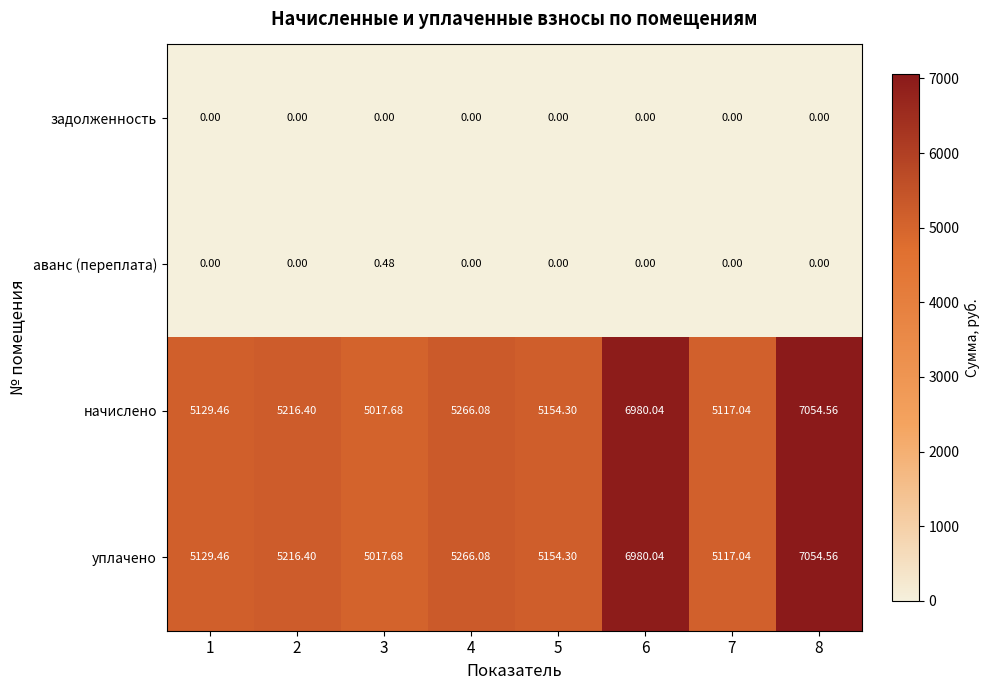

Is the value of начислено at 6 greater than the value of задолженность at 6?

Yes